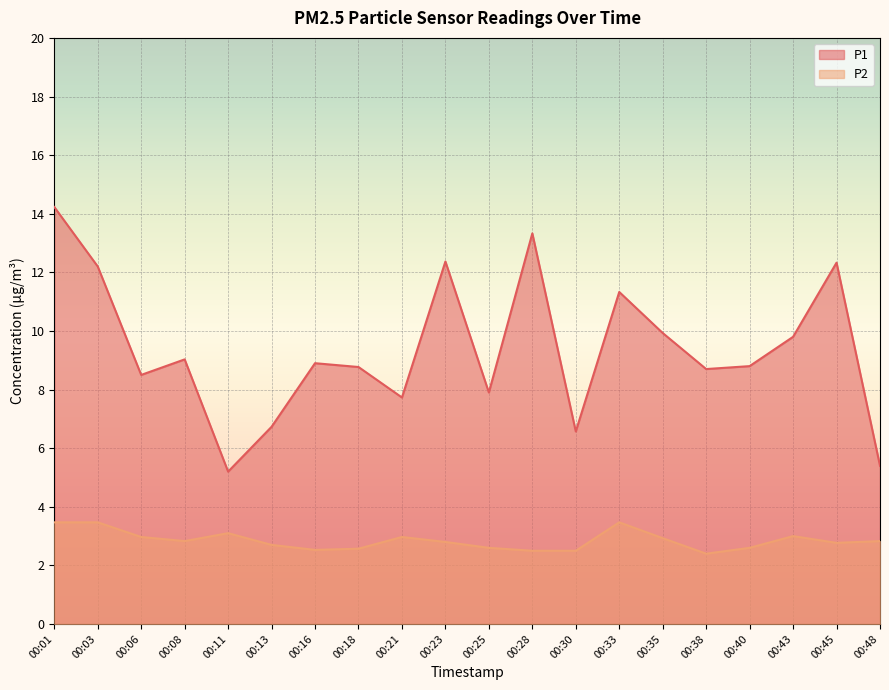

At which label is P1 closest to 9?

00:08